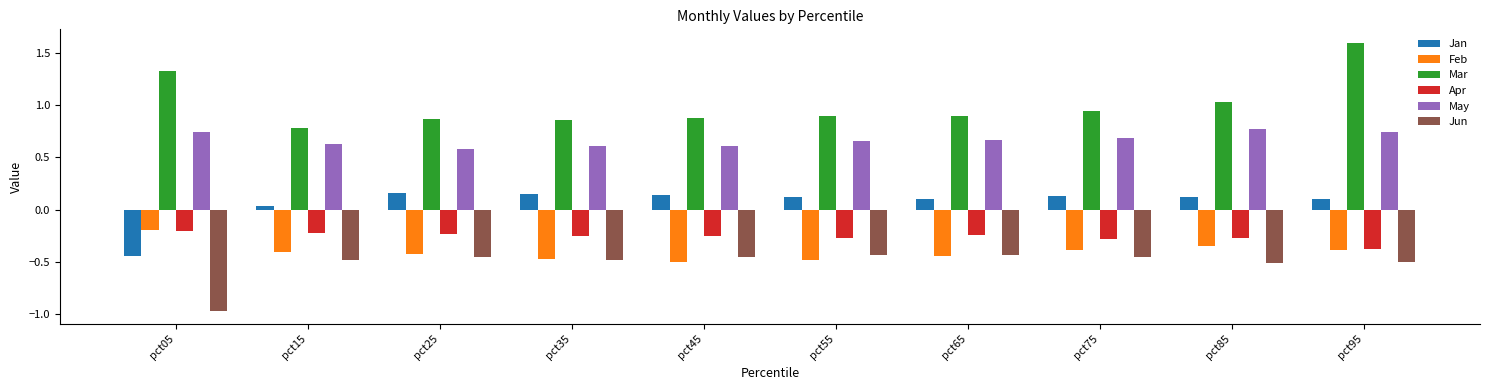

Is it true that Feb equals -0.5 at pct75?

False